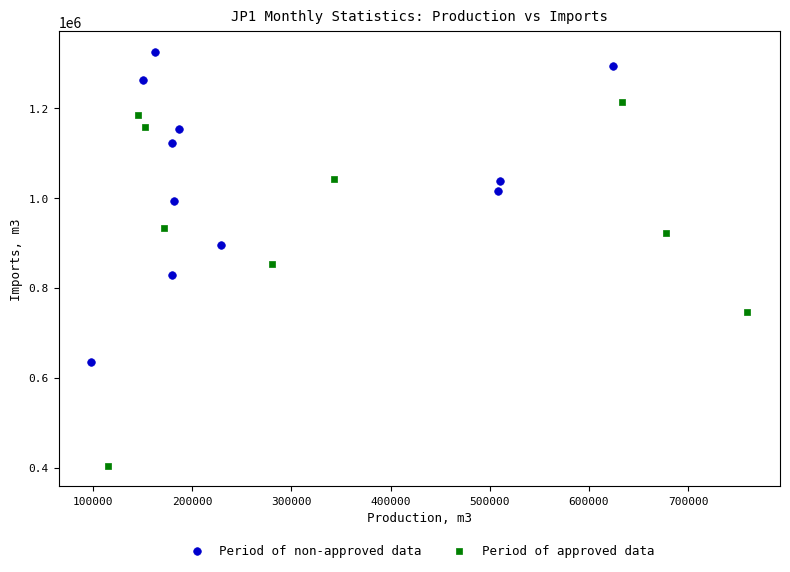

Which series has the largest Y range (max minus min)?

Period of approved data